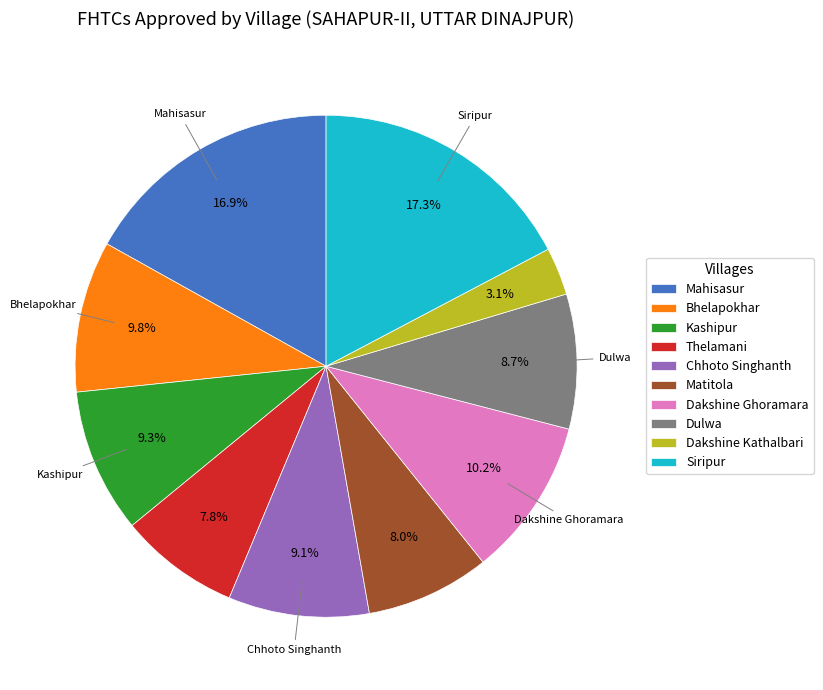

Which category has the smallest portion of the pie?

Dakshine Kathalbari